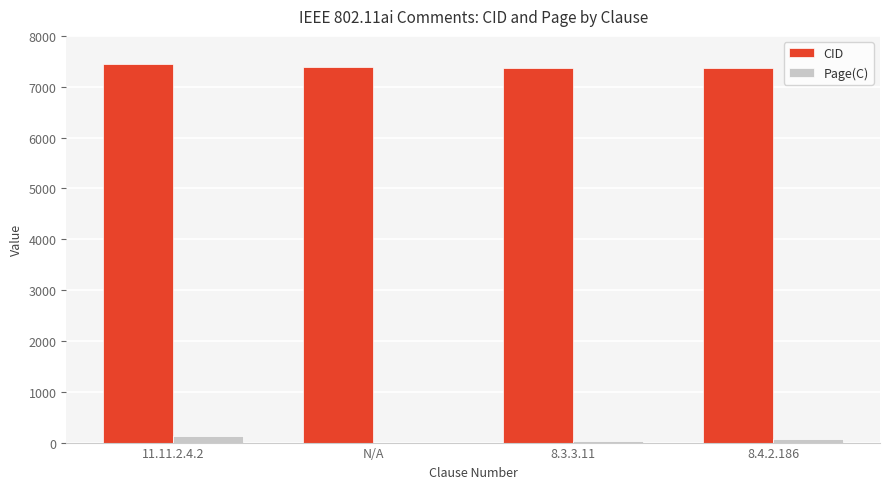

Which series has the largest total across all categories?

CID